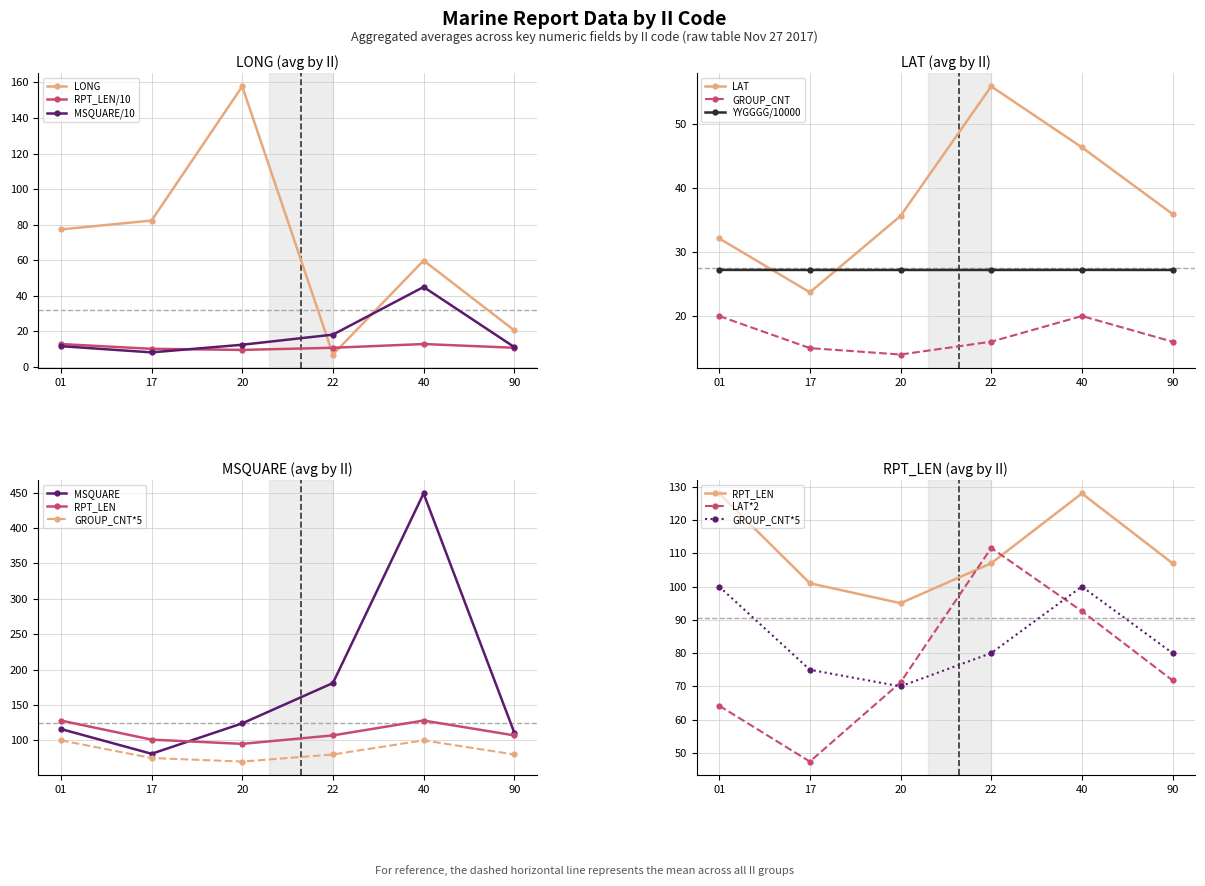

Reading left to right, list all the values displayed in this chart.

LONG: 01=77.3	17=82.3	20=157.8	22=6.9	40=59.8	90=20.5
LAT: 01=32.1	17=23.7	20=35.6	22=55.8	40=46.3	90=35.9
MSQUARE: 01=11.6	17=8.1	20=12.4	22=18.1	40=44.9	90=11.1
RPT_LEN: 01=12.8	17=10.1	20=9.5	22=10.7	40=12.8	90=10.7
GROUP_CNT: 01=20.0	17=15.0	20=14.0	22=16.0	40=20.0	90=16.0
YYGGGG: 01=27.2	17=27.2	20=27.2	22=27.2	40=27.2	90=27.2